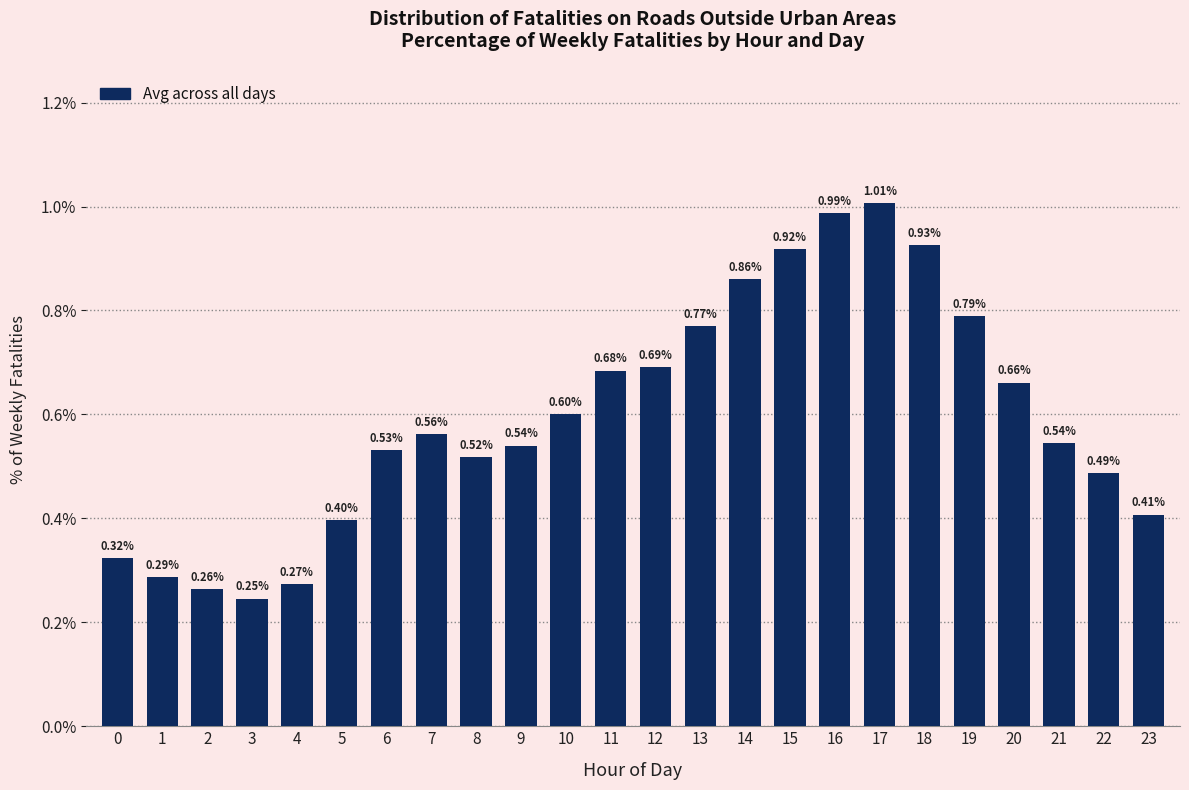

What is the sum of all values?

14.3